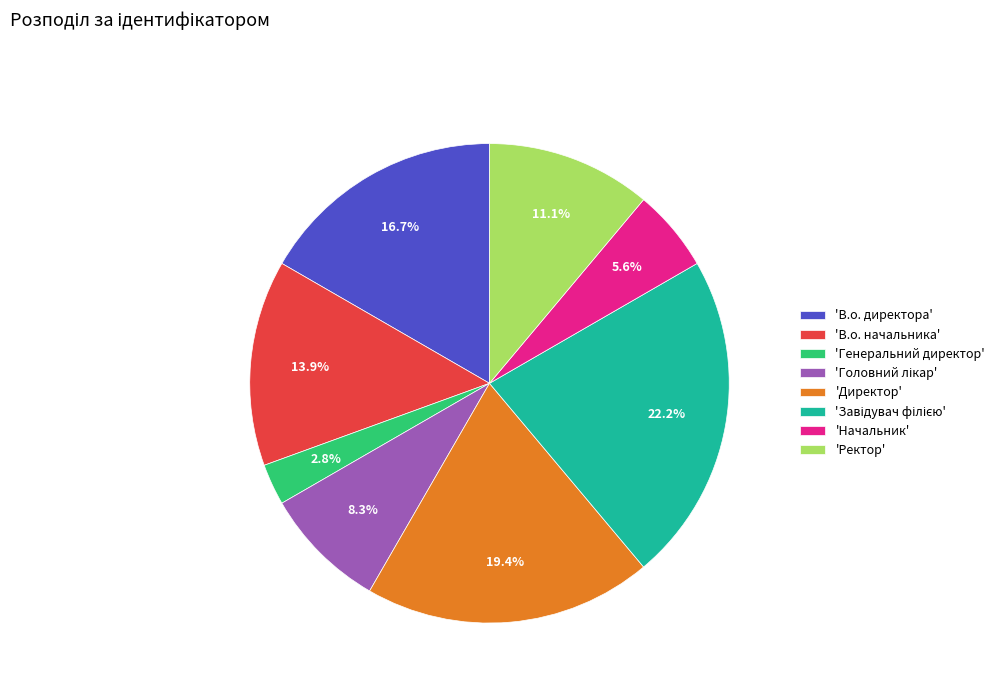

What is the smallest slice in the pie chart?

'Генеральний директор'